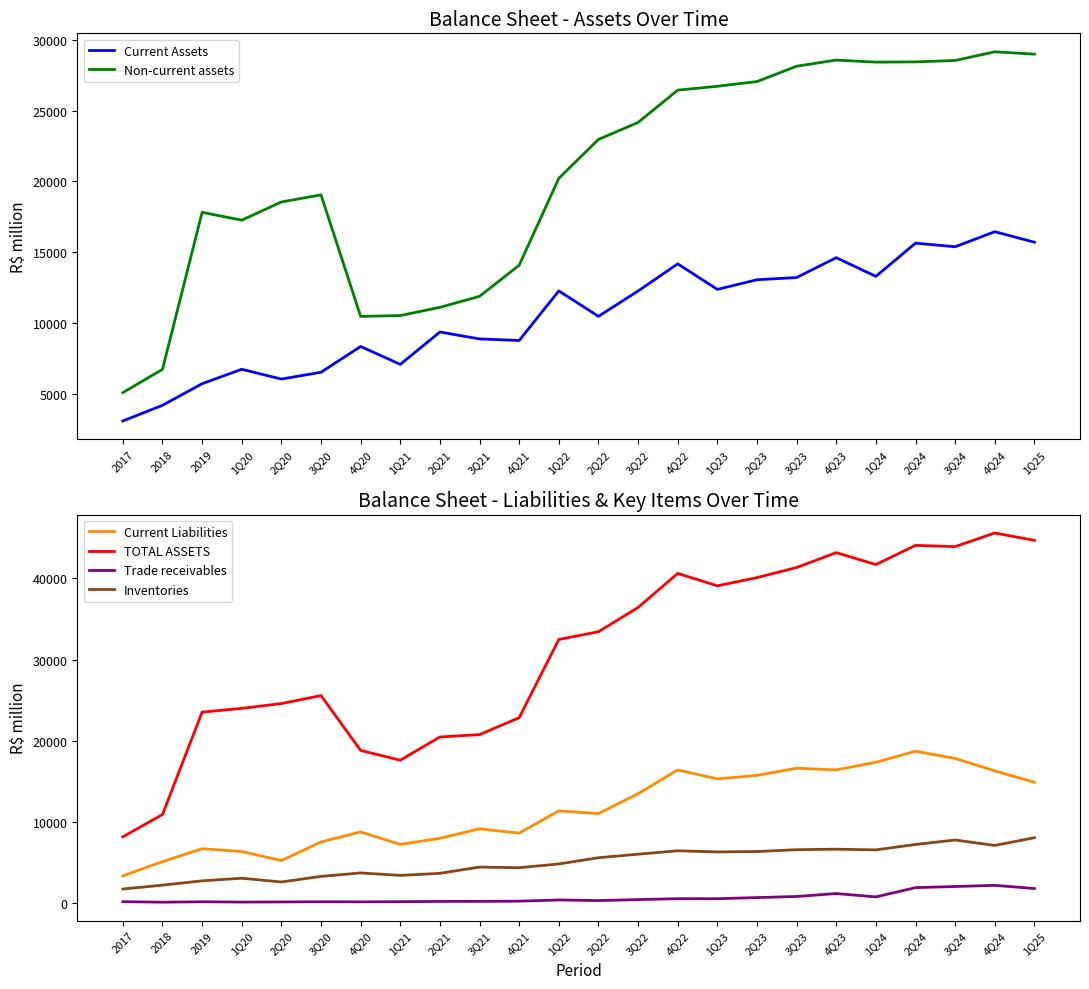

Reading left to right, transcribe all the data shown in this chart.

Current Assets: 2017=3092	2018=4198	2019=5722	1Q20=6740	2Q20=6048	3Q20=6529	4Q20=8349	1Q21=7085	2Q21=9371	3Q21=8881	4Q21=8772	1Q22=12270	2Q22=10476	3Q22=12264	4Q22=14179	1Q23=12378	2Q23=13058	3Q23=13215	4Q23=14616	1Q24=13296	2Q24=15641	3Q24=15387	4Q24=16448	1Q25=15707
Non-current assets: 2017=5092	2018=6735	2019=17818	1Q20=17260	2Q20=18548	3Q20=19049	4Q20=10472	1Q21=10531	2Q21=11110	3Q21=11888	4Q21=14082	1Q22=20217	2Q22=22960	3Q22=24158	4Q22=26439	1Q23=26711	2Q23=27044	3Q23=28126	4Q23=28561	1Q24=28415	2Q24=28433	3Q24=28531	4Q24=29145	1Q25=28978
Current Liabilities: 2017=3381	2018=5125	2019=6721	1Q20=6377	2Q20=5262	3Q20=7548	4Q20=8786	1Q21=7248	2Q21=8006	3Q21=9167	4Q21=8644	1Q22=11375	2Q22=11050	3Q22=13493	4Q22=16416	1Q23=15323	2Q23=15748	3Q23=16630	4Q23=16425	1Q24=17361	2Q24=18727	3Q24=17838	4Q24=16312	1Q25=14897
TOTAL ASSETS: 2017=8184	2018=10933	2019=23540	1Q20=24000	2Q20=24596	3Q20=25578	4Q20=18821	1Q21=17616	2Q21=20481	3Q21=20769	4Q21=22854	1Q22=32487	2Q22=33436	3Q22=36422	4Q22=40618	1Q23=39089	2Q23=40102	3Q23=41341	4Q23=43177	1Q24=41711	2Q24=44074	3Q24=43918	4Q24=45593	1Q25=44685
Trade receivables: 2017=203	2018=137	2019=189	1Q20=151	2Q20=168	3Q20=191	4Q20=182	1Q21=199	2Q21=230	3Q21=234	4Q21=265	1Q22=410	2Q22=337	3Q22=454	4Q22=570	1Q23=566	2Q23=703	3Q23=839	4Q23=1199	1Q24=788	2Q24=1929	3Q24=2068	4Q24=2210	1Q25=1820
Inventories: 2017=1755	2018=2235	2019=2765	1Q20=3086	2Q20=2625	3Q20=3313	4Q20=3739	1Q21=3436	2Q21=3688	3Q21=4460	4Q21=4380	1Q22=4845	2Q22=5611	3Q22=6047	4Q22=6467	1Q23=6324	2Q23=6374	3Q23=6600	4Q23=6664	1Q24=6579	2Q24=7242	3Q24=7794	4Q24=7127	1Q25=8074